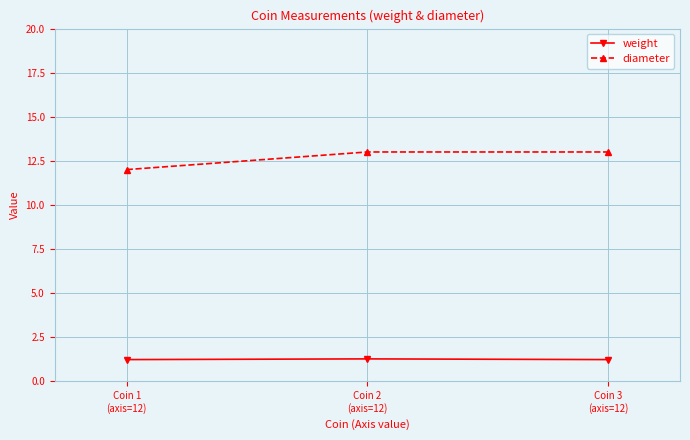

What is the value of the weight point at the 1st from the left?

1.2